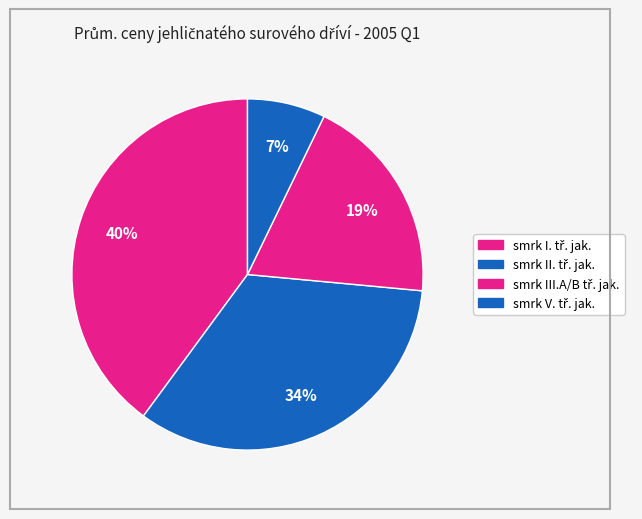

Is it true that smrk III.A/B tř. jak. is 19% of the pie?

True